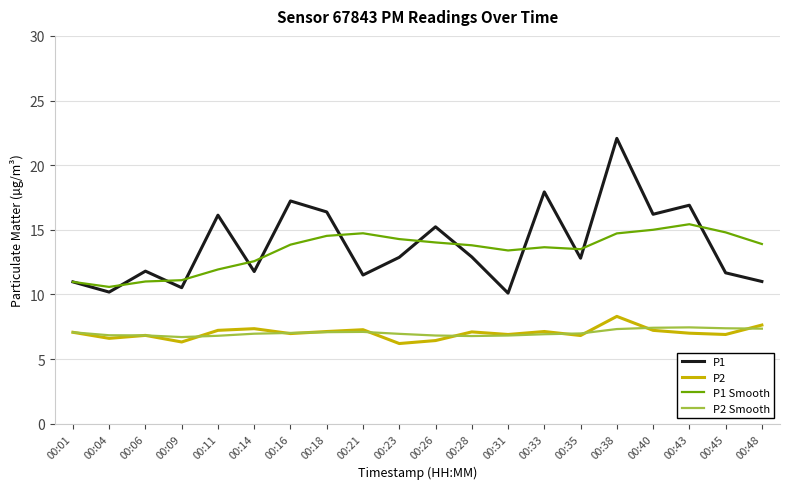

What is the difference between the second highest and minimum values in the P1 series?

7.8